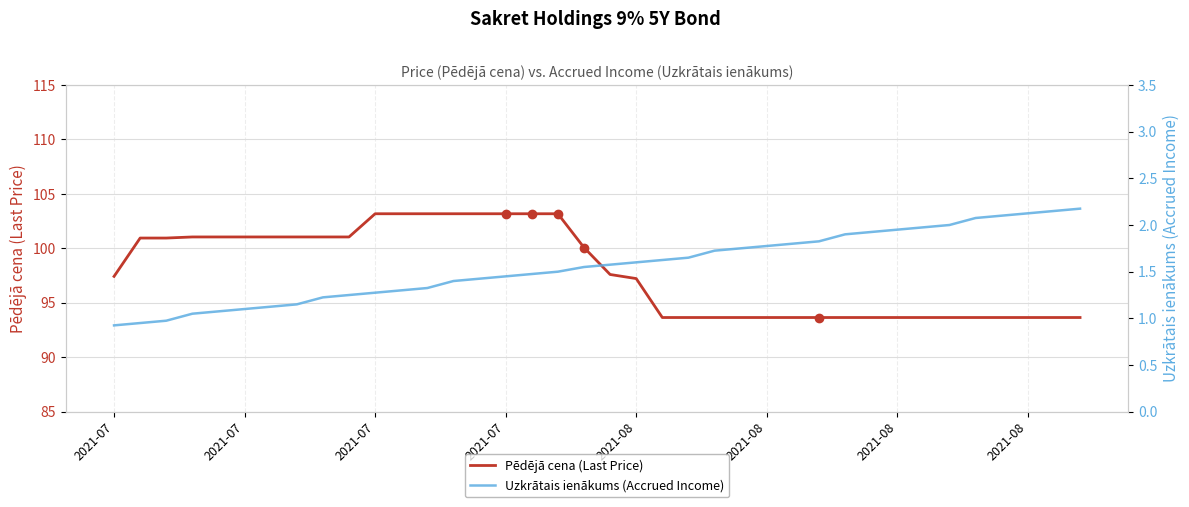

True or false: Uzkrātais ienākums (Accrued Income) and Pēdējā cena (Last Price) cross at least once.

False